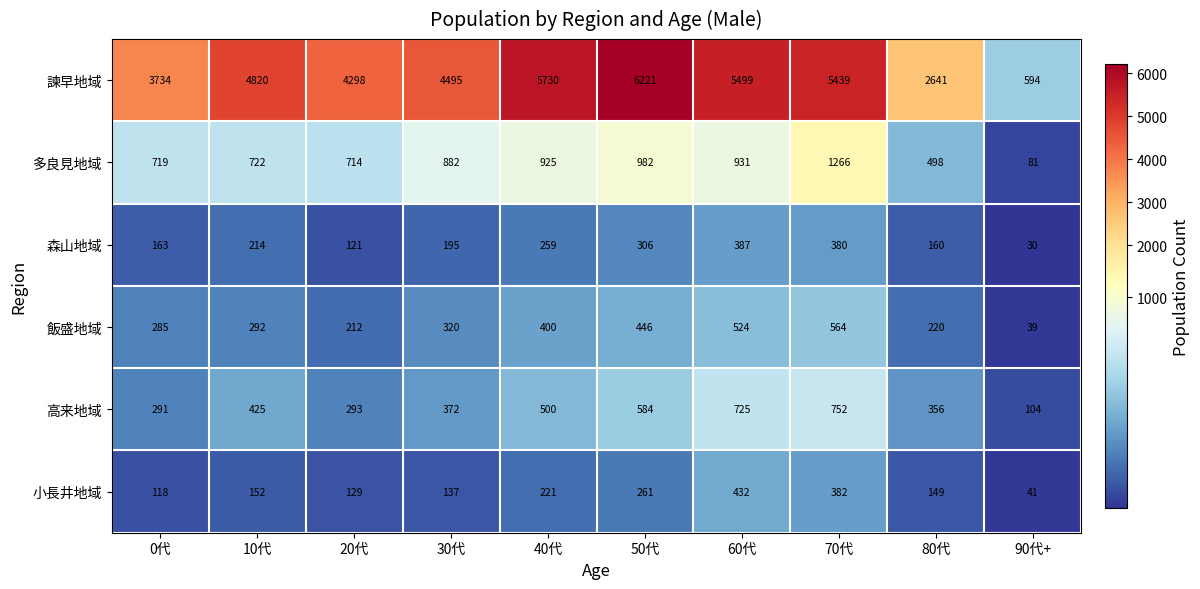

How many values in the 高来地域 series are below 425?

5